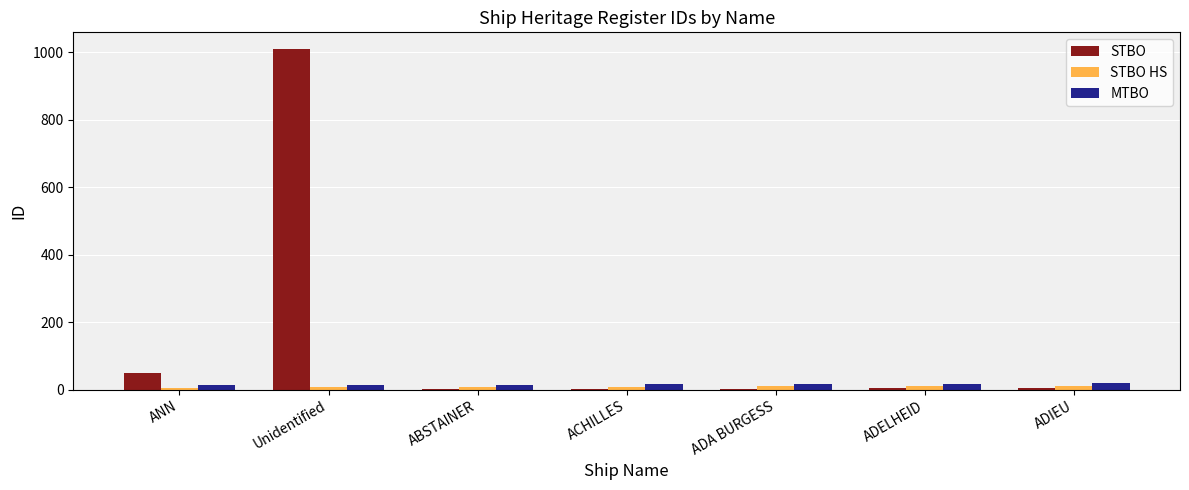

Is the value of STBO at Unidentified greater than the value of STBO HS at ACHILLES?

Yes